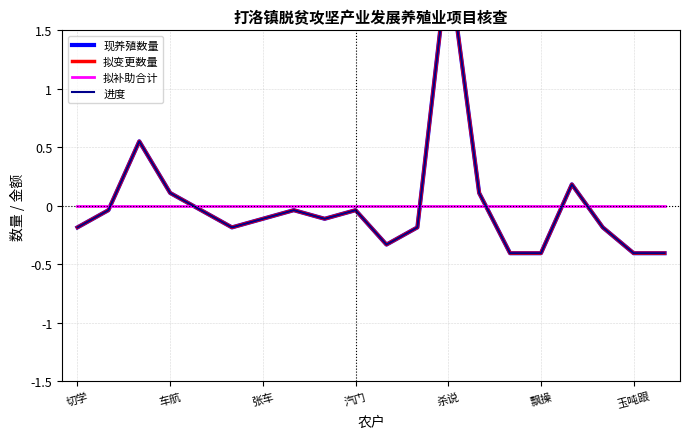

At which category does the chart reach its minimum across all series?

14